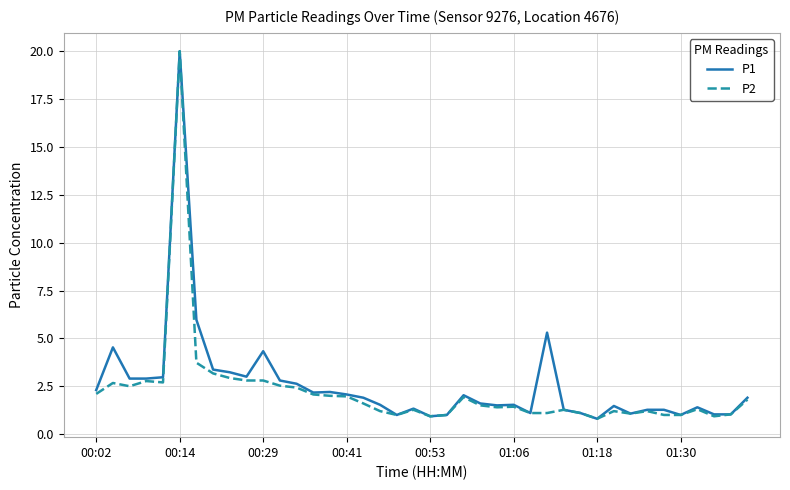

What is the greatest value displayed?

20.0